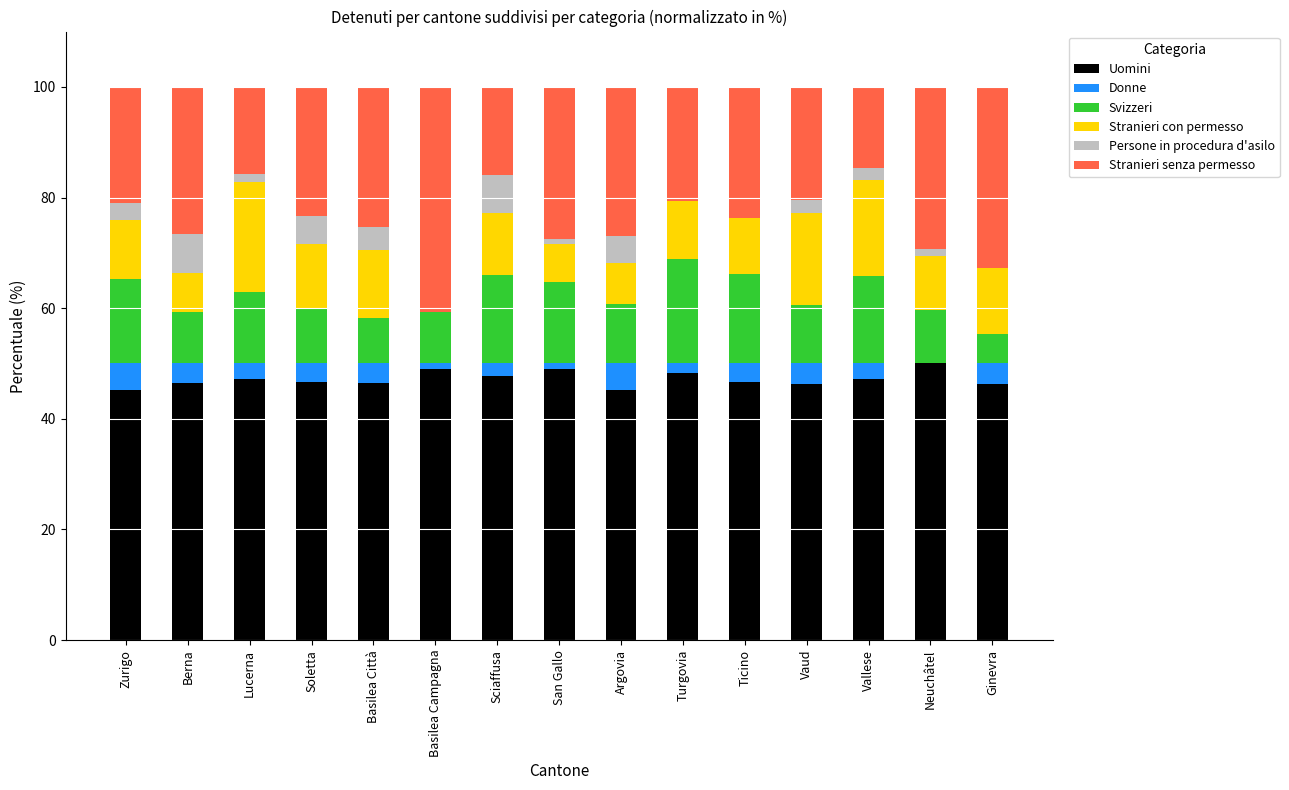

What is the sum of all Uomini values?

707.5